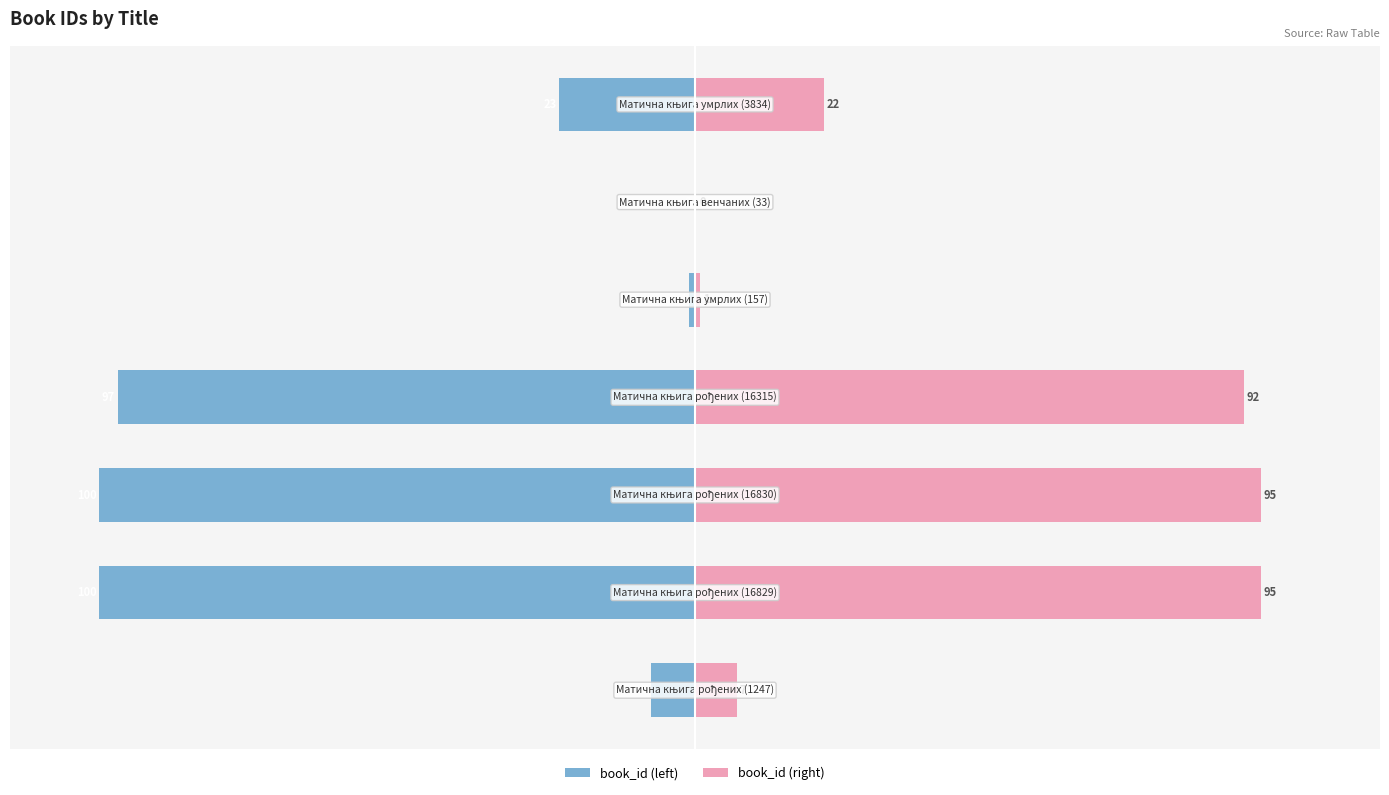

What is the value of the book_id (right) bar at the 2nd from the left?

95.0